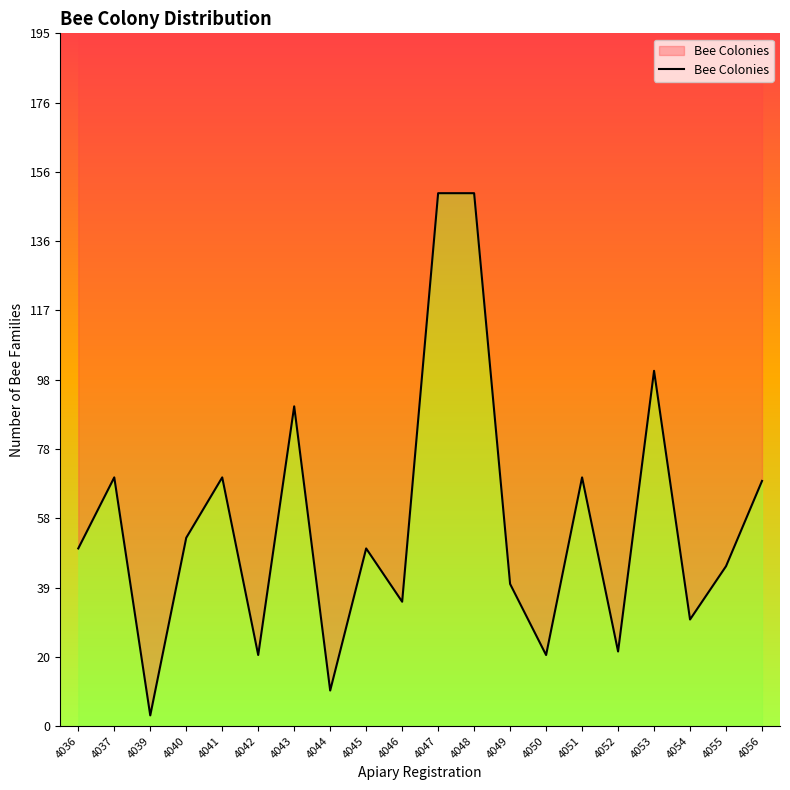

How many points are lower than both their immediate neighbors (excluding endpoints)?

7